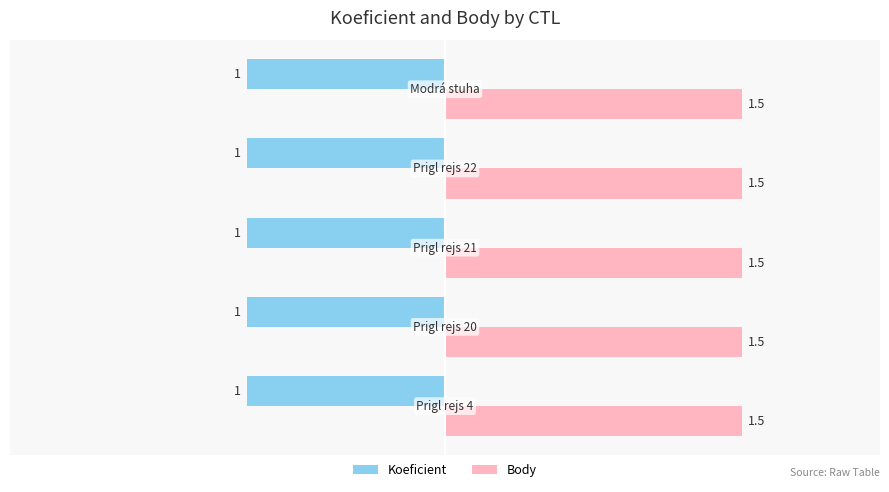

Is it true that Body equals 2.3 at 182158?

False